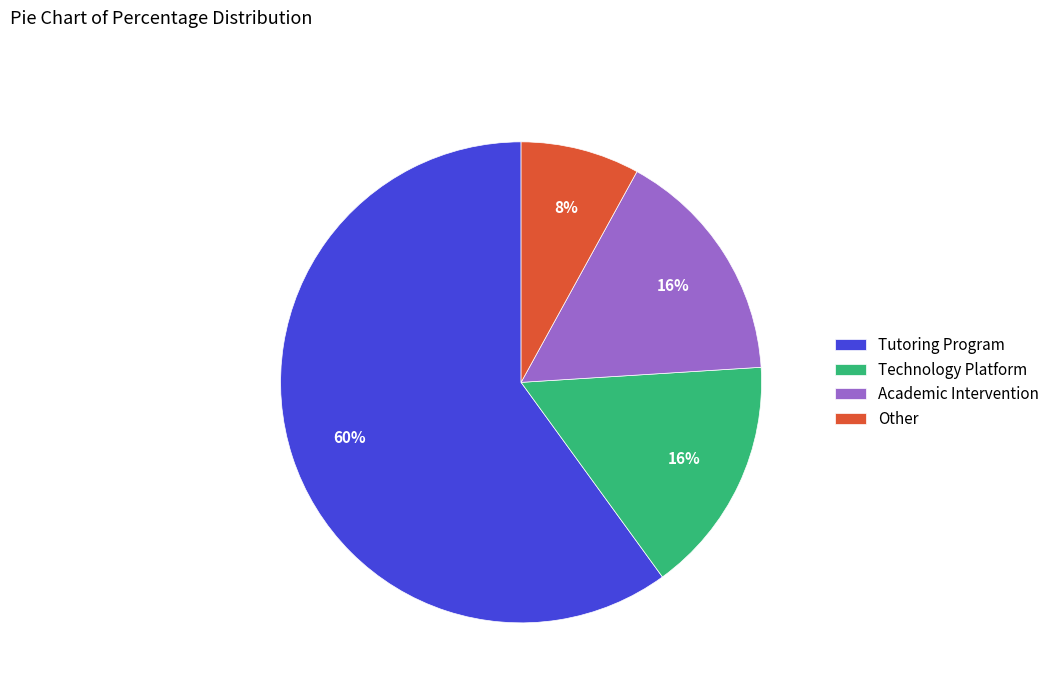

Is it true that Tutoring Program is 60% of the pie?

True